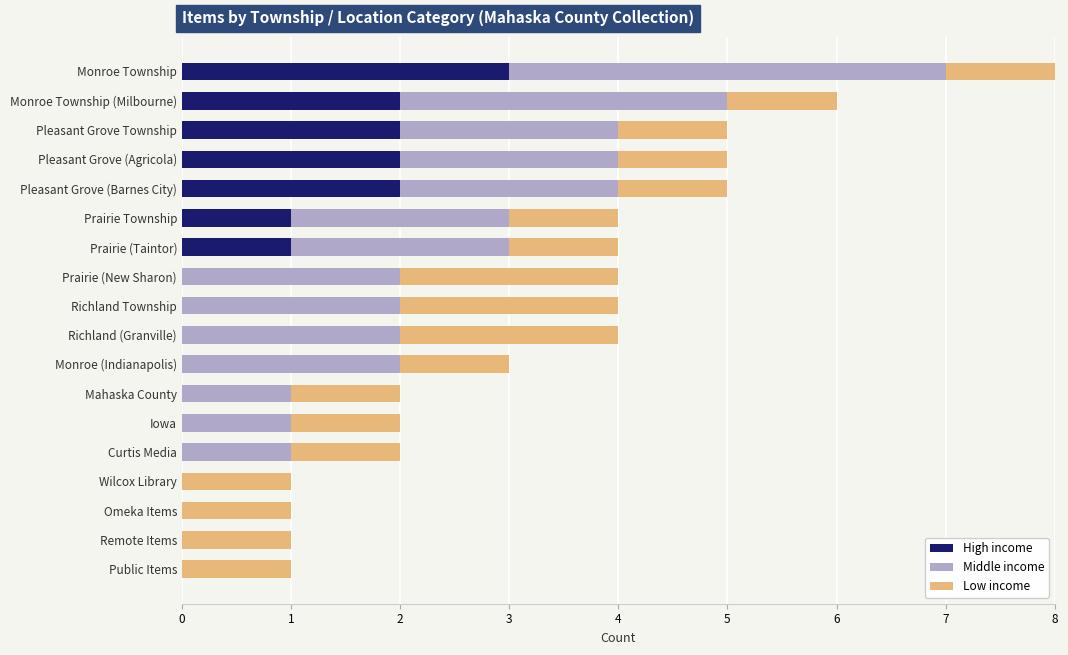

What is the total value across all series at Pleasant Grove Township?

5